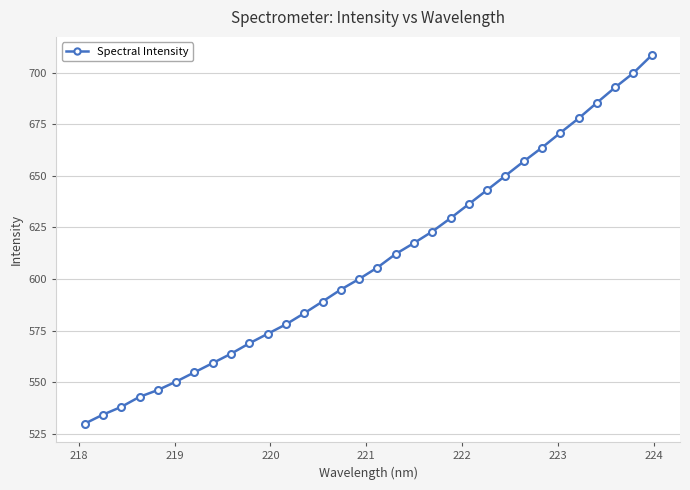

What is the minimum value shown in the chart?

529.9